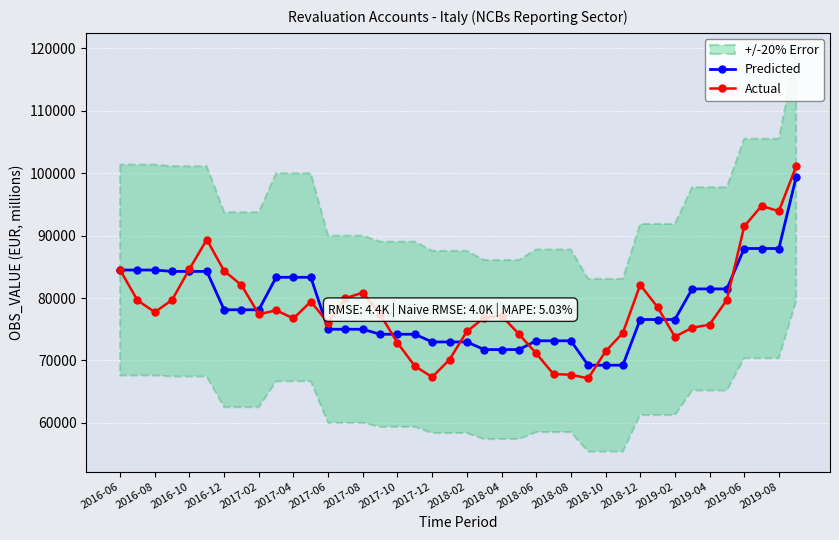

True or false: Predicted has a value of 177443.8 at 39.

False